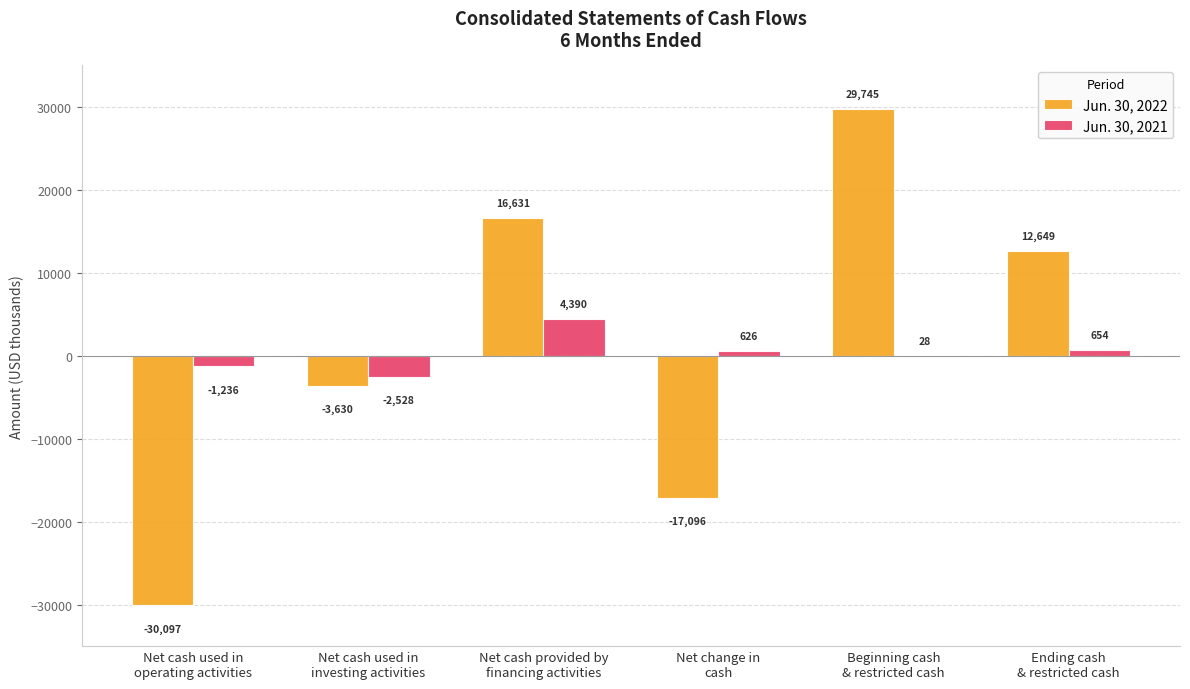

Which series has the largest total across all categories?

Jun. 30, 2022